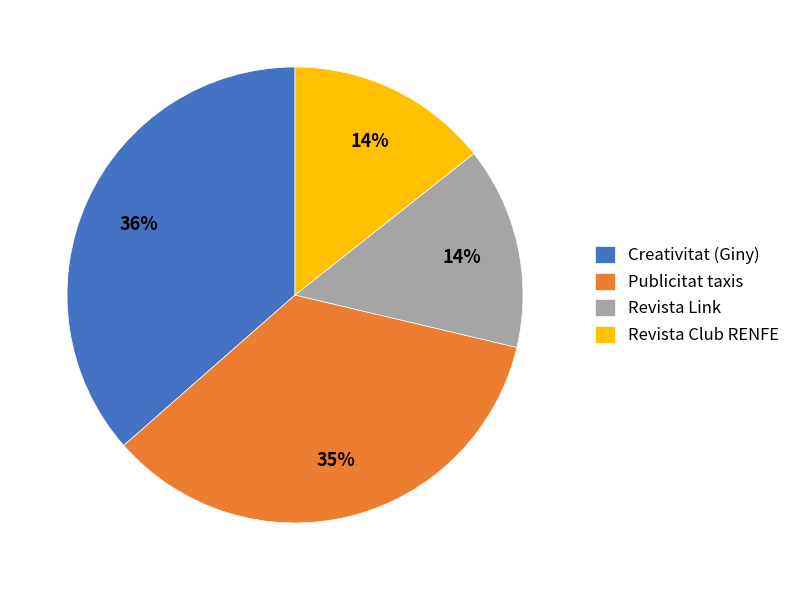

How many slices are in this pie chart?

4